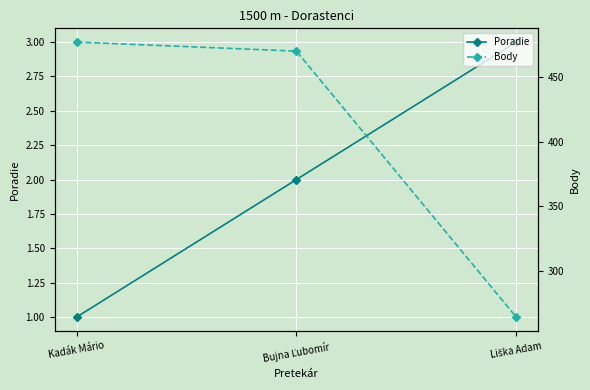

How many data points in Body are less than 470?

1